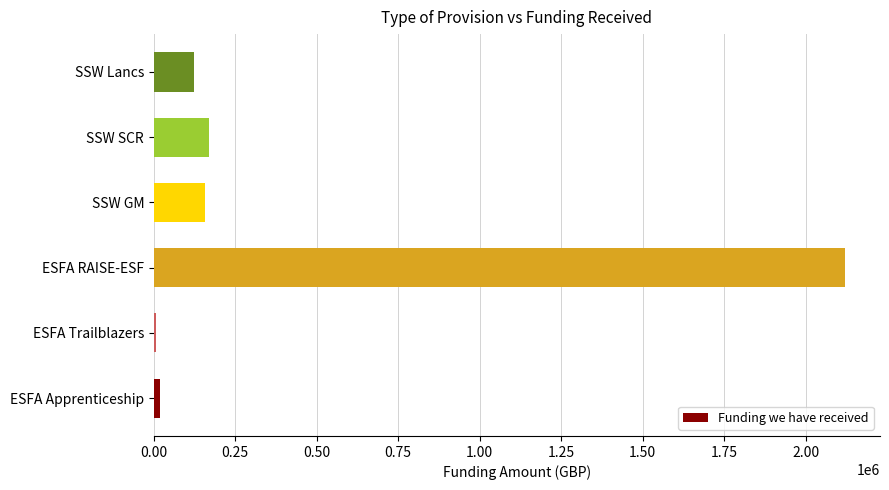

What is the greatest value displayed?

2122450.0